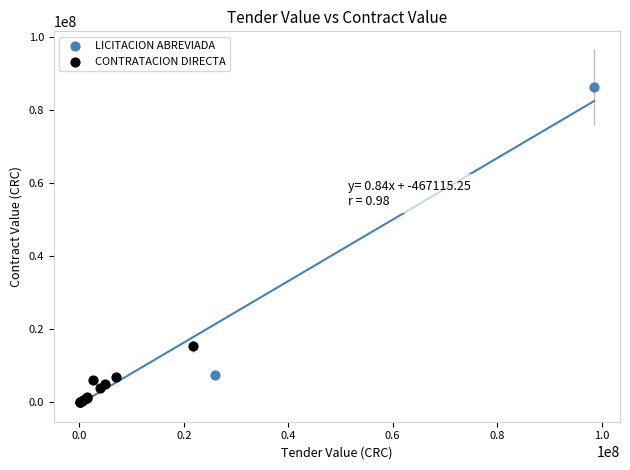

What are all the series names shown in the legend?

CONTRATACION DIRECTA, LICITACION ABREVIADA